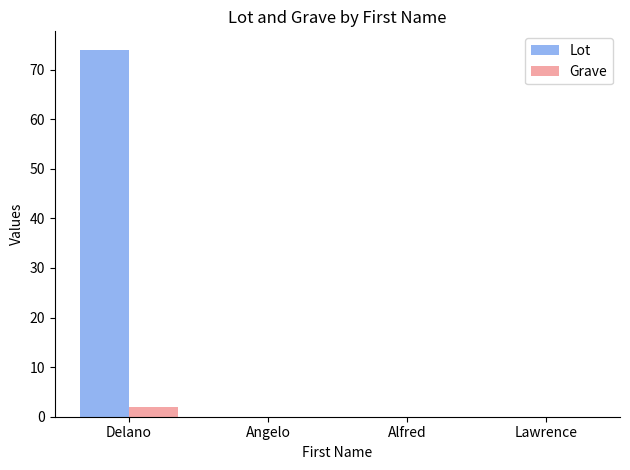

Are the bars grouped side by side (vs. stacked)?

Yes